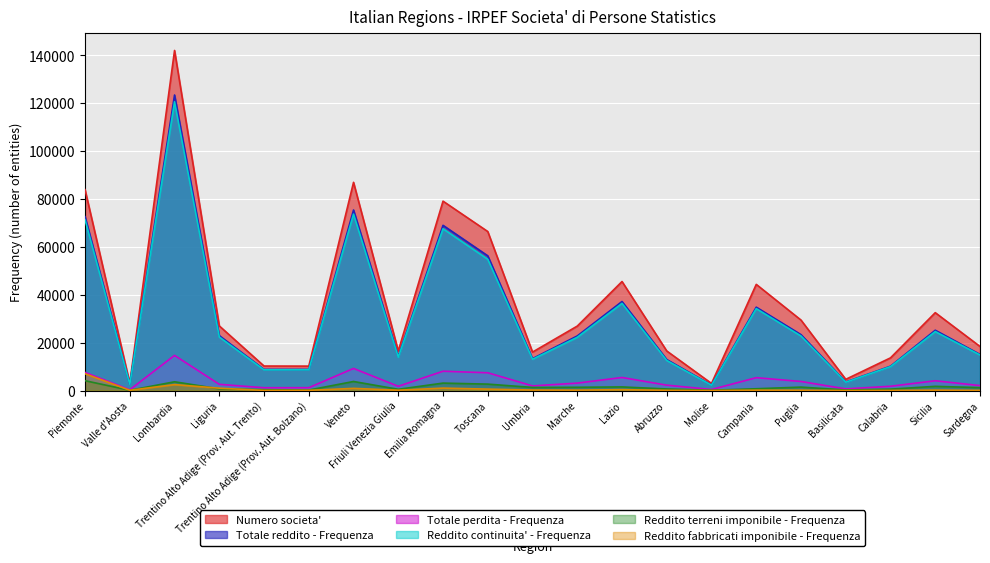

What is the total value across all series at Marche?

76735